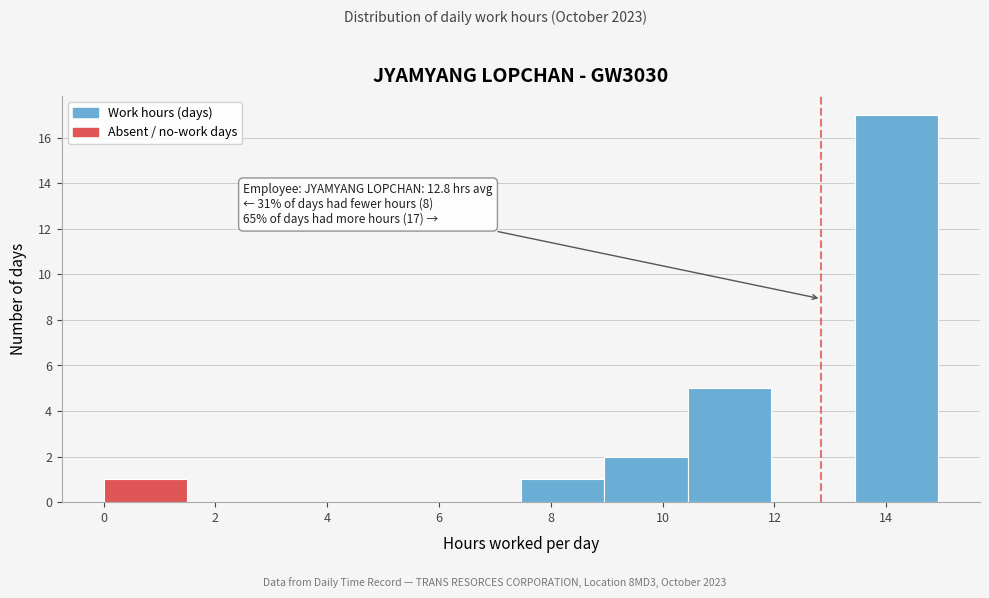

Over which range of the x-axis is the bar tallest?

13.4 to 15.0